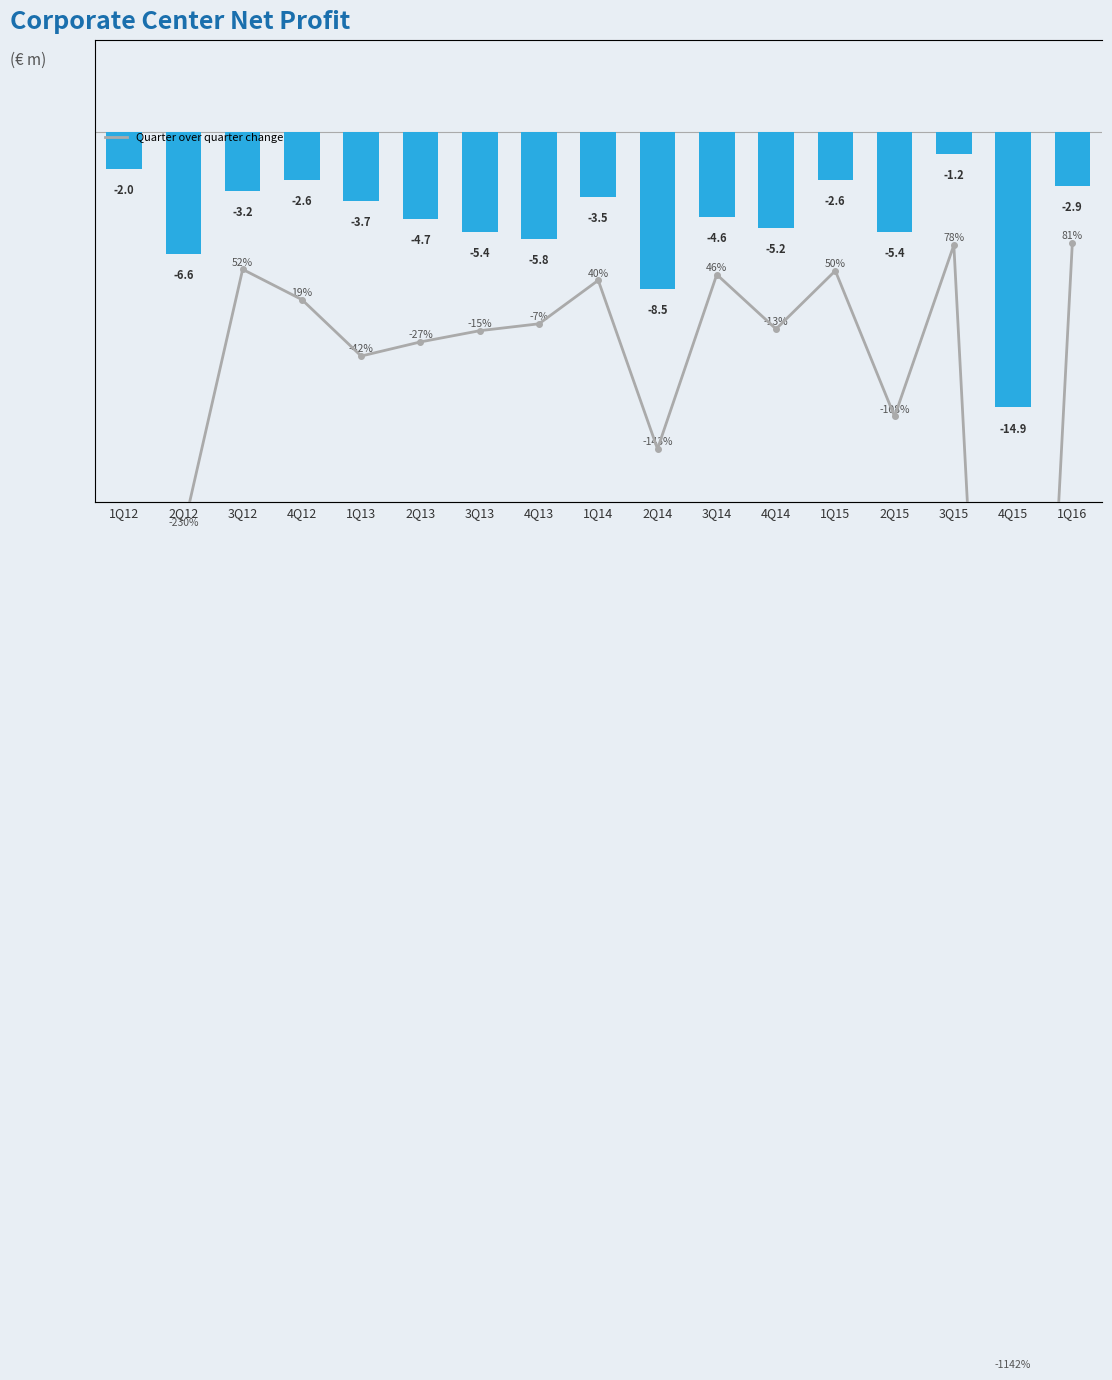

What position from the right is 1Q14?

9